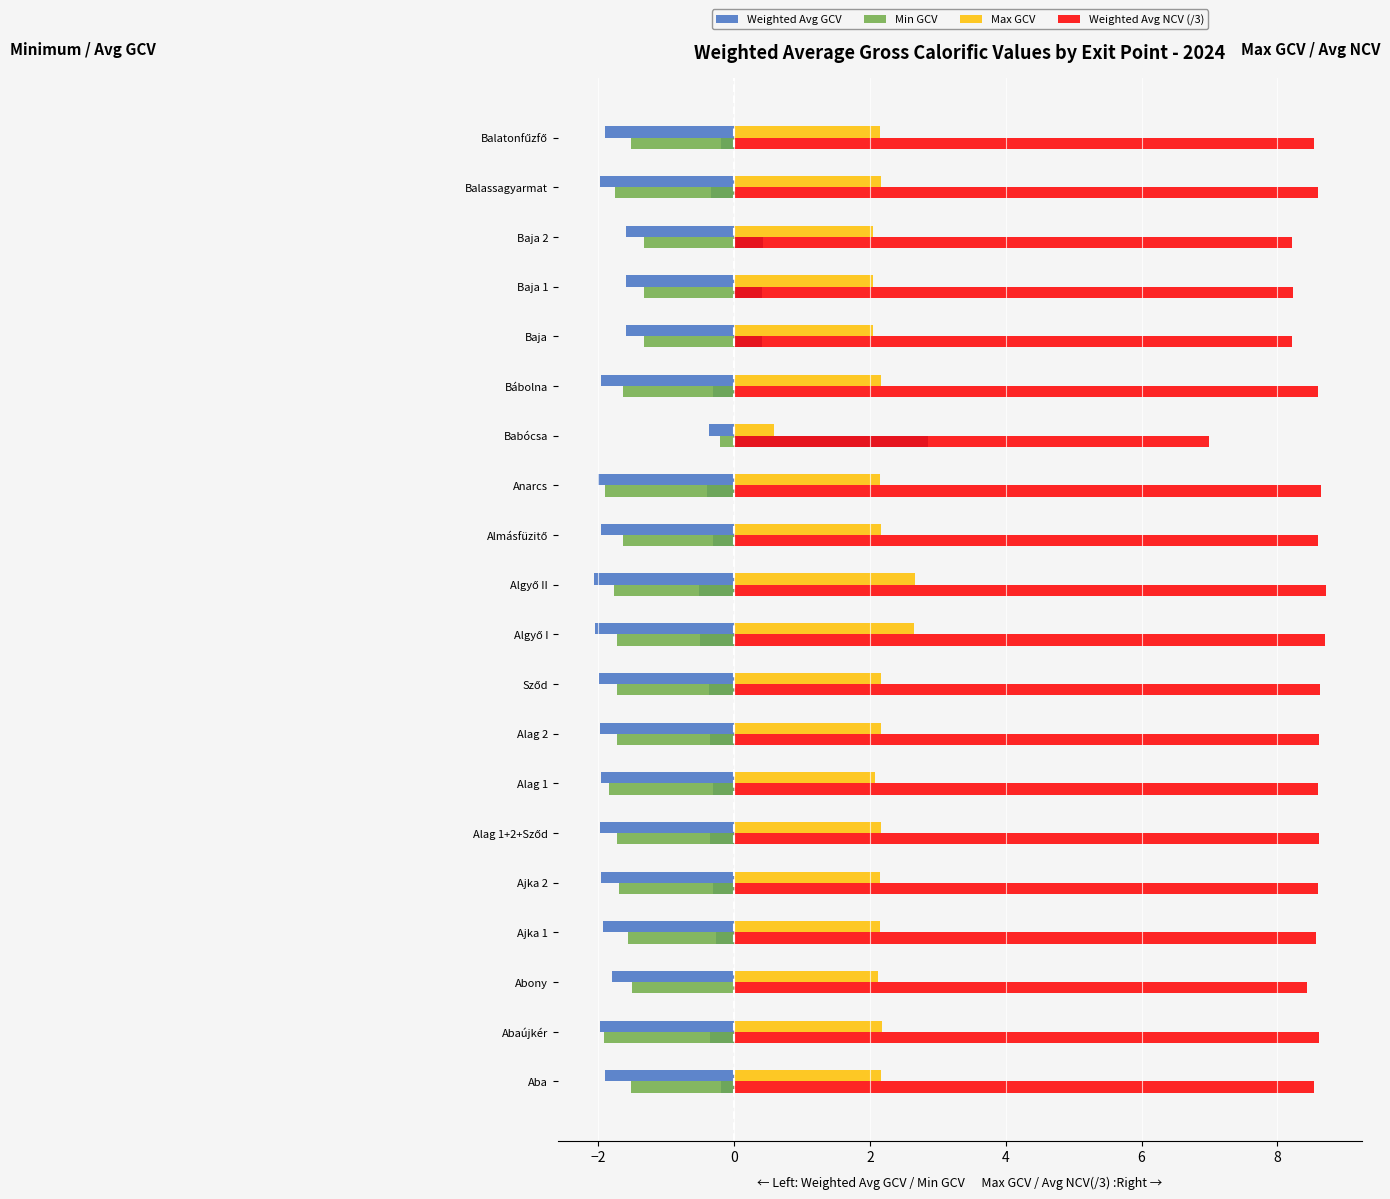

Is the value of Weighted Avg NCV (/3) at Abony greater than the value of Min GCV at Balassagyarmat?

Yes